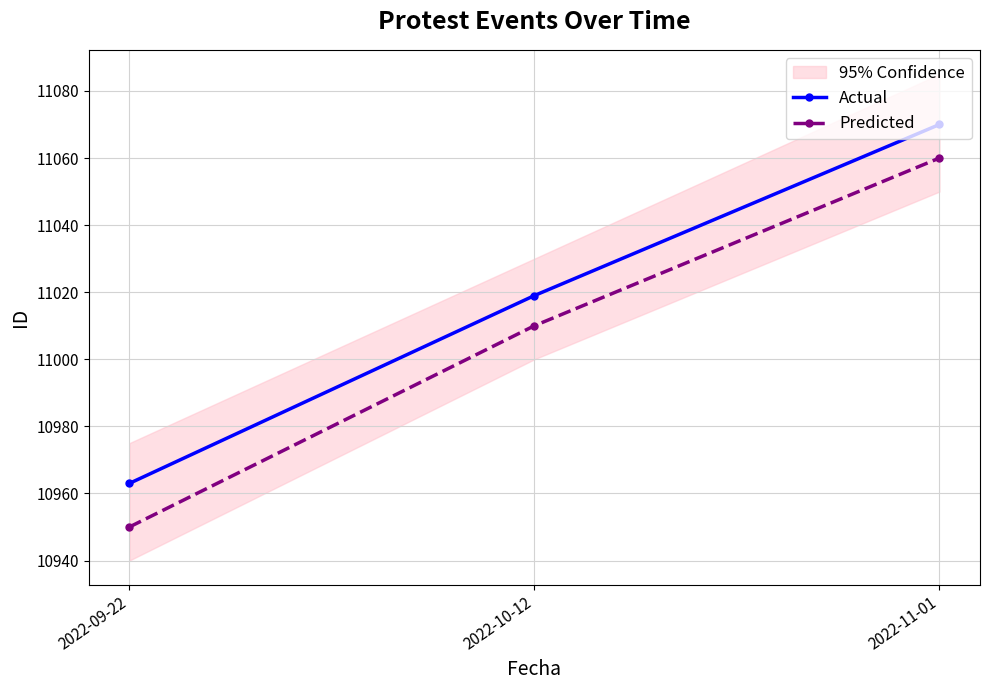

How many data points does each series have?

3